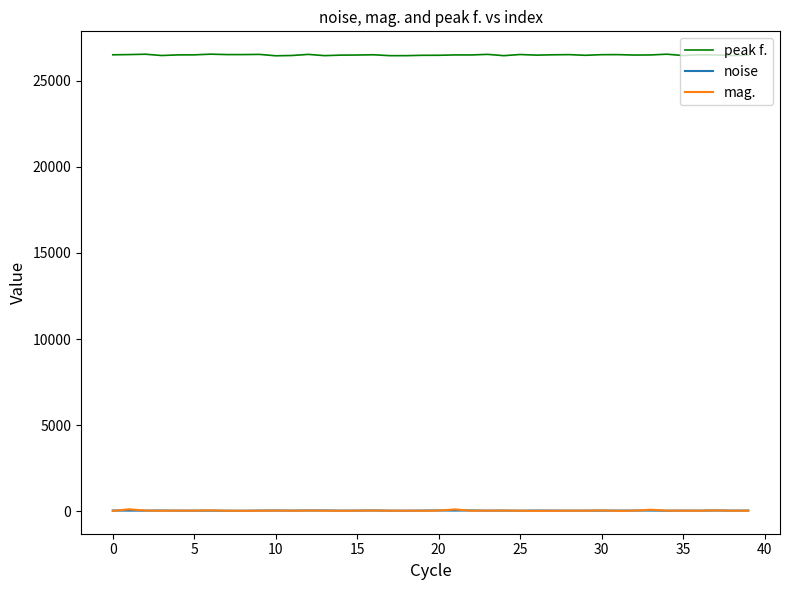

True or false: mag. and peak f. cross at least once.

False